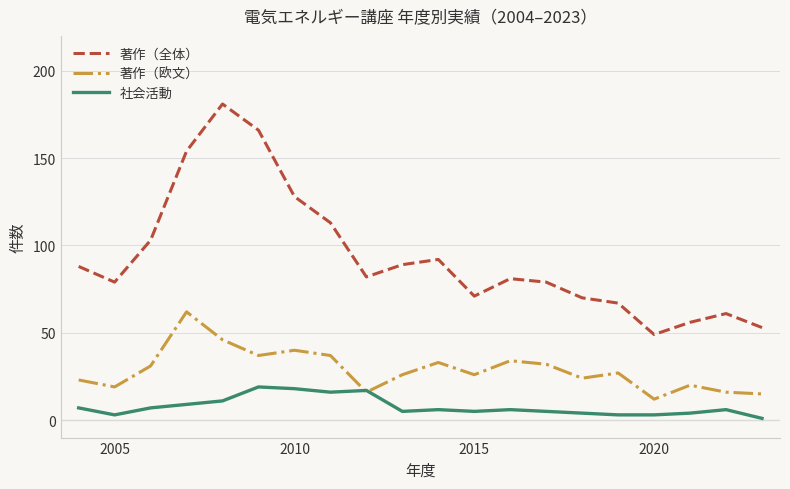

What is the highest value of the 著作（欧文） series?

62